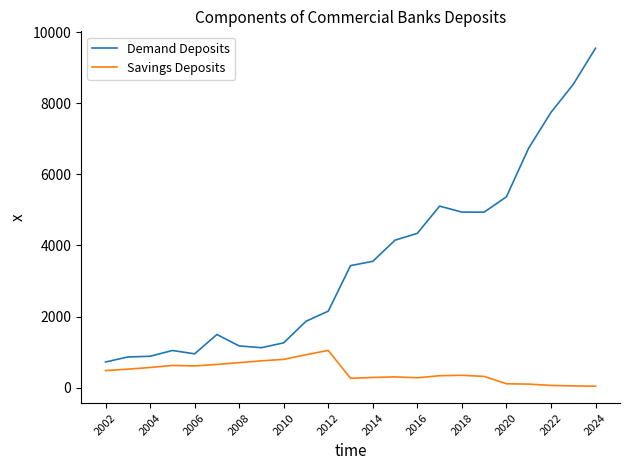

Which series has the largest total across all categories?

Demand Deposits